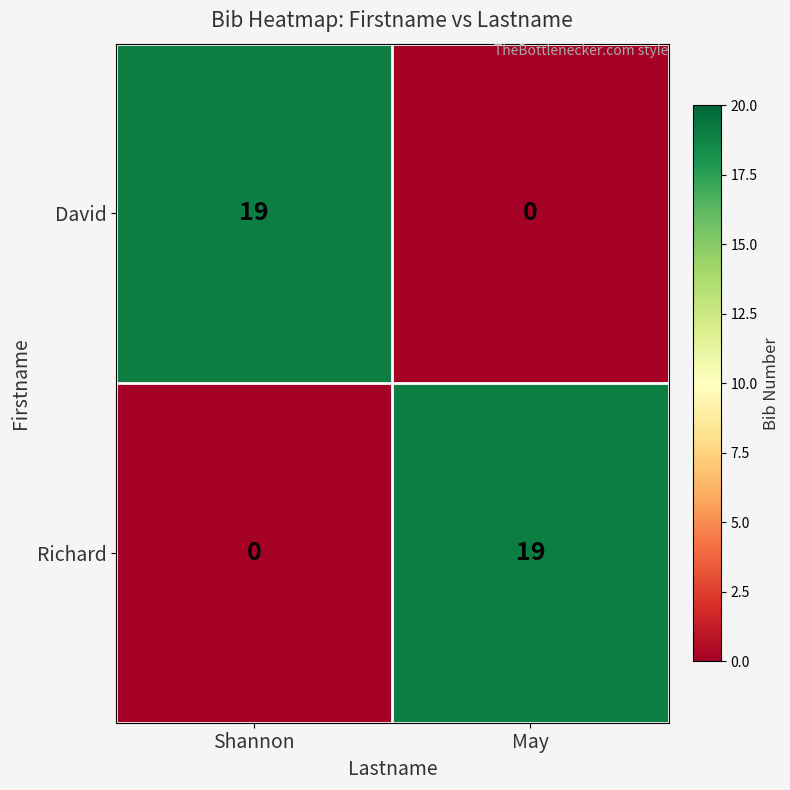

What is the difference between the maximum and minimum values in the Richard series?

19